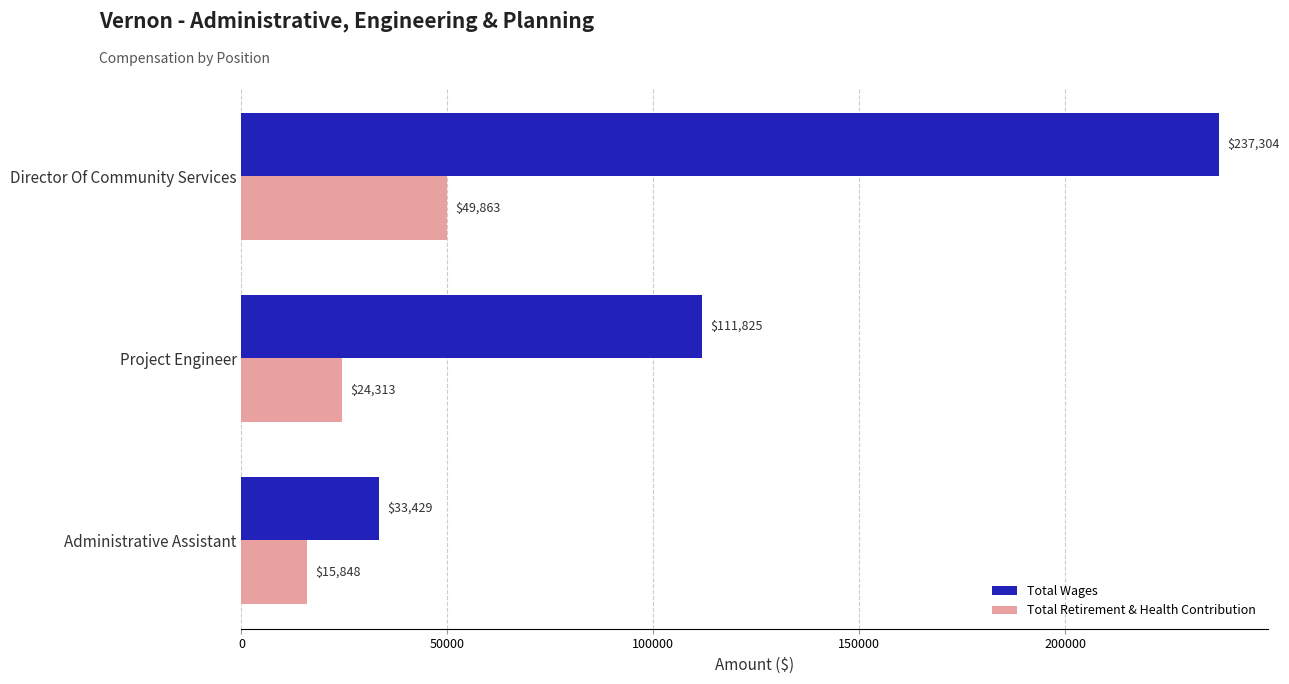

What is the sum of all Total Wages values?

382558